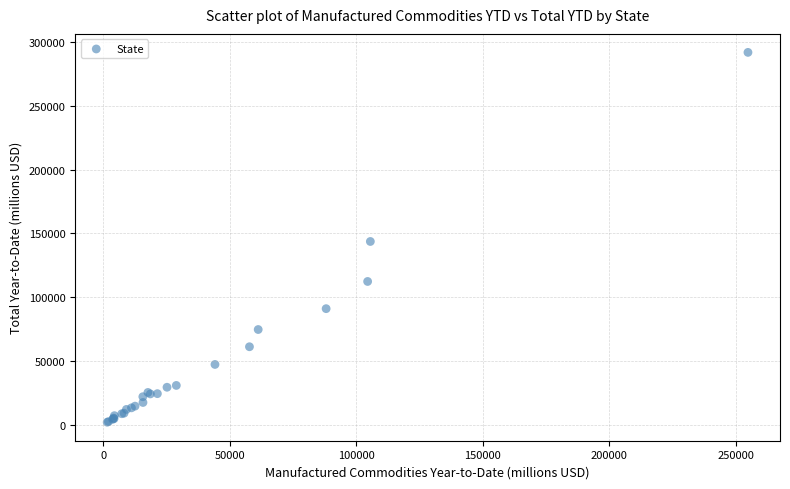

What Y value in the scatter plot is closest to 146938?

143664.6